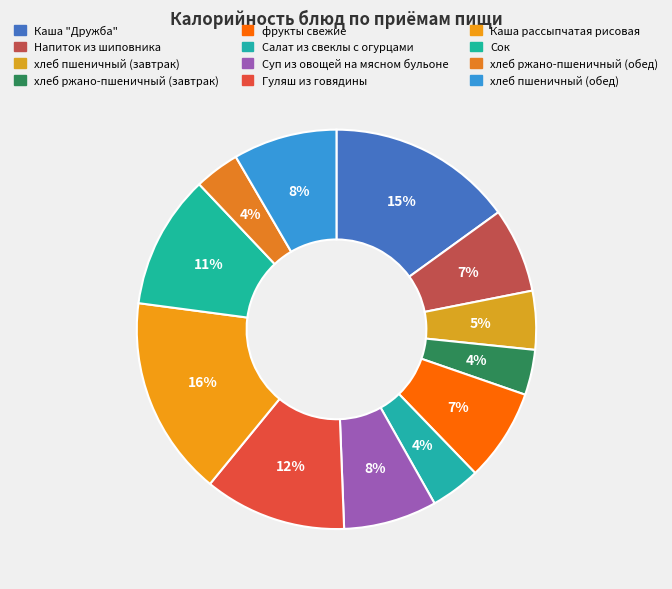

To the nearest percent, what percentage of the pie is Суп из овощей на мясном бульоне?

8%